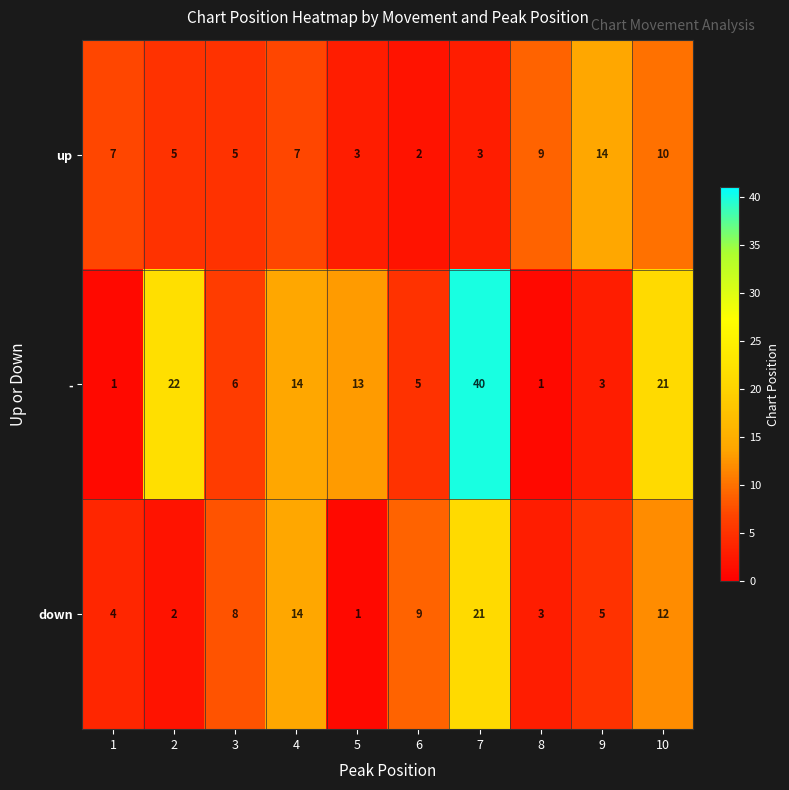

Rank the series by their maximum value, from highest to lowest.

-, down, up